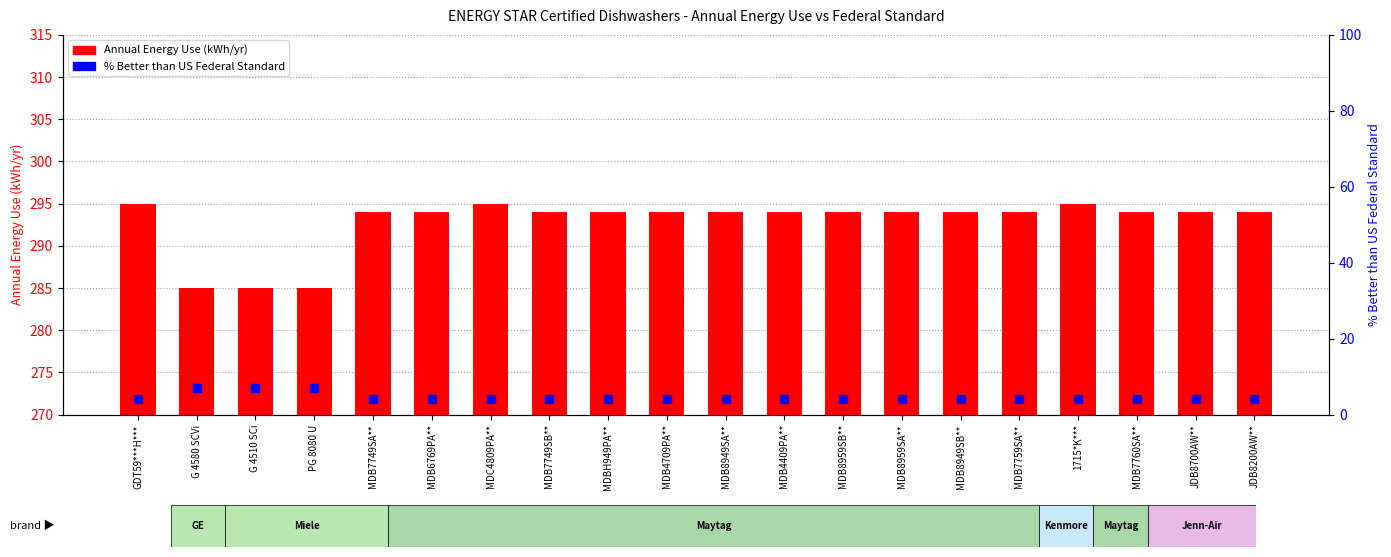

Which series has the largest total across all categories?

Annual Energy Use (kWh/yr)